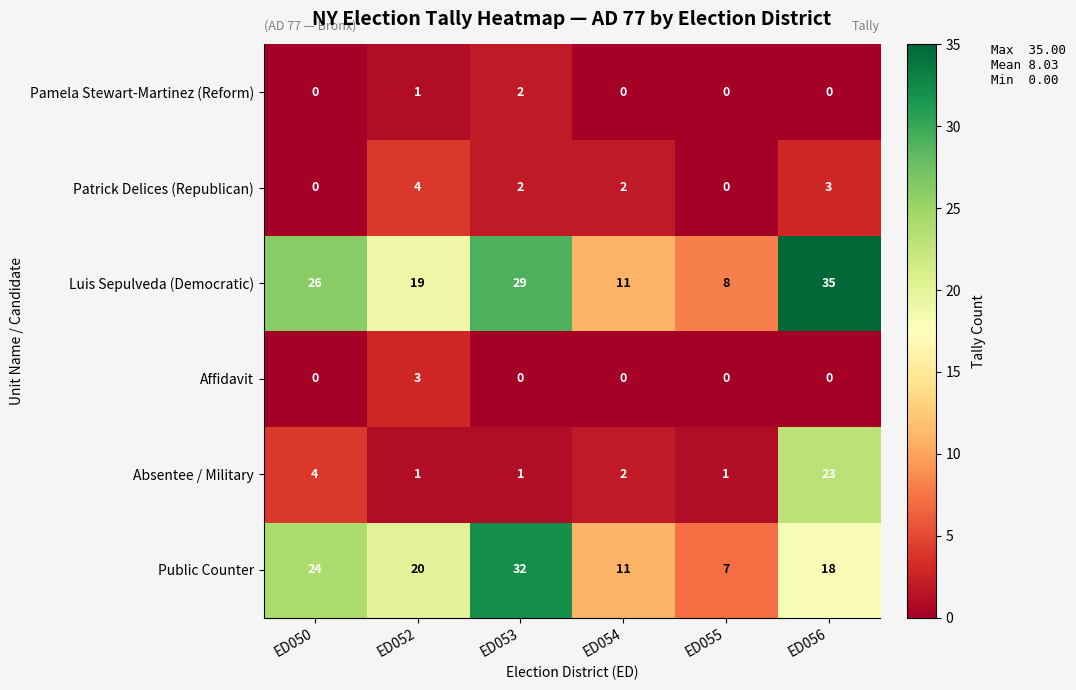

Is it true that Affidavit equals 0 at ED056?

True